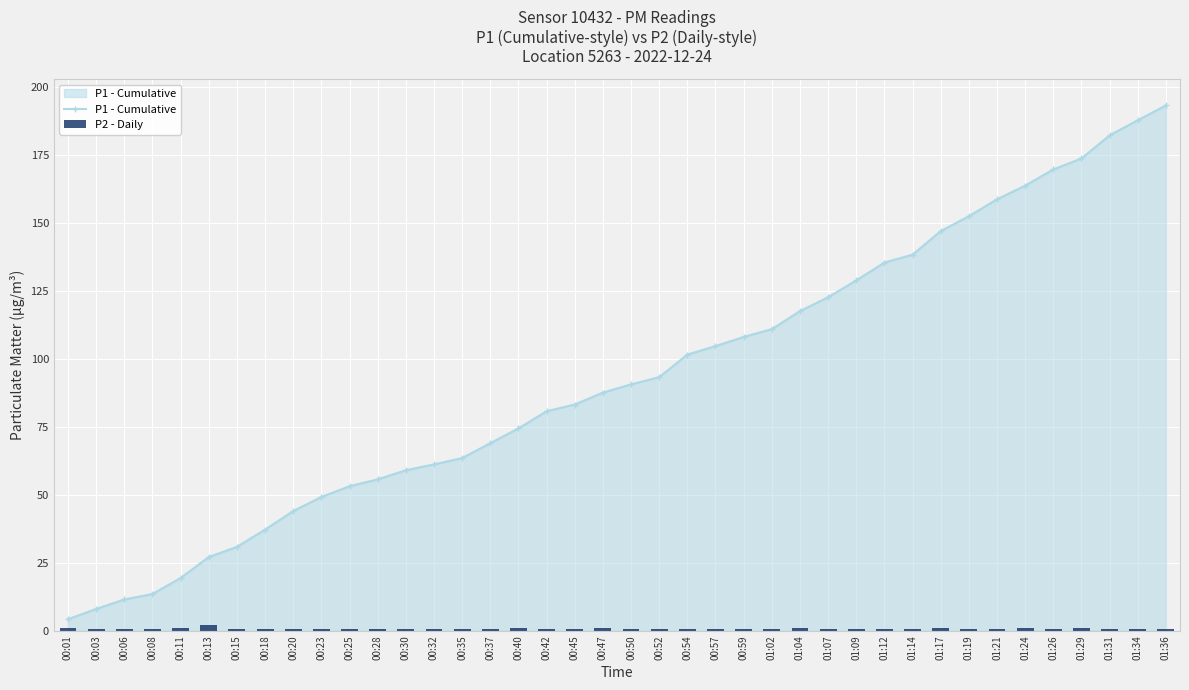

Does the chart contain any negative values?

No